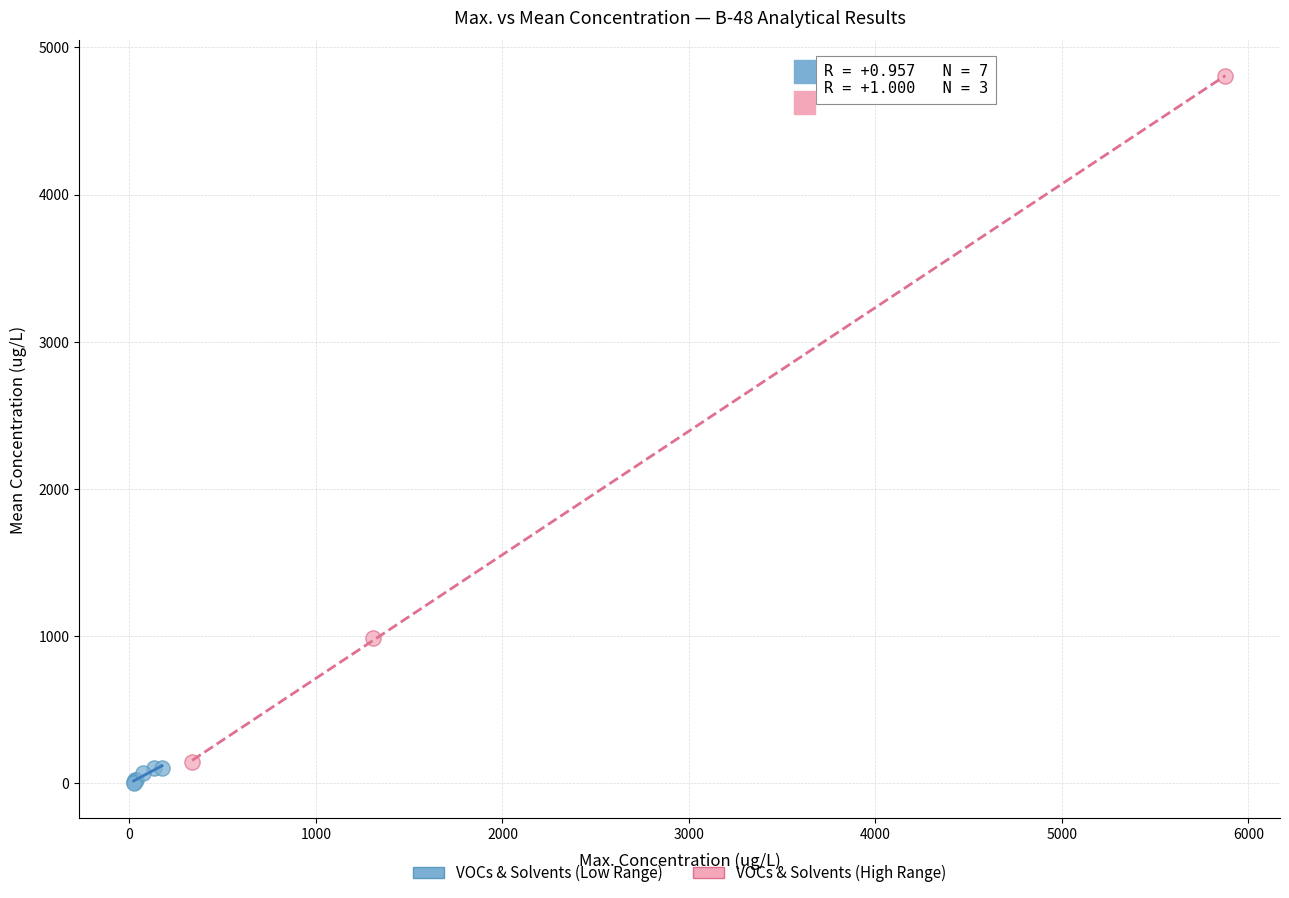

Which series contains the highest Y value?

VOCs & Solvents (High Range)